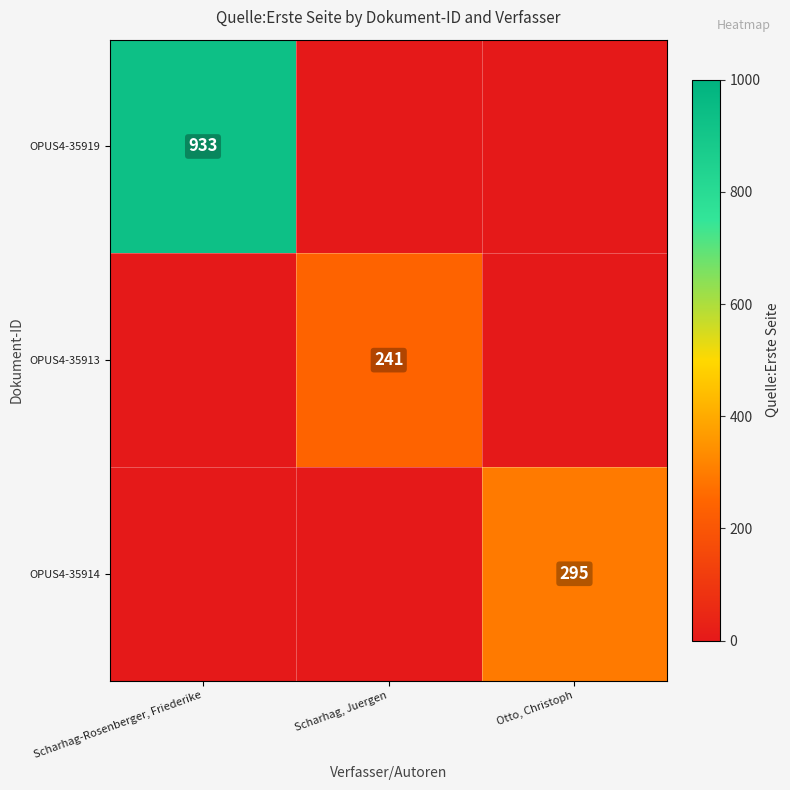

Rank the series by their maximum value, from highest to lowest.

OPUS4-35919, OPUS4-35914, OPUS4-35913